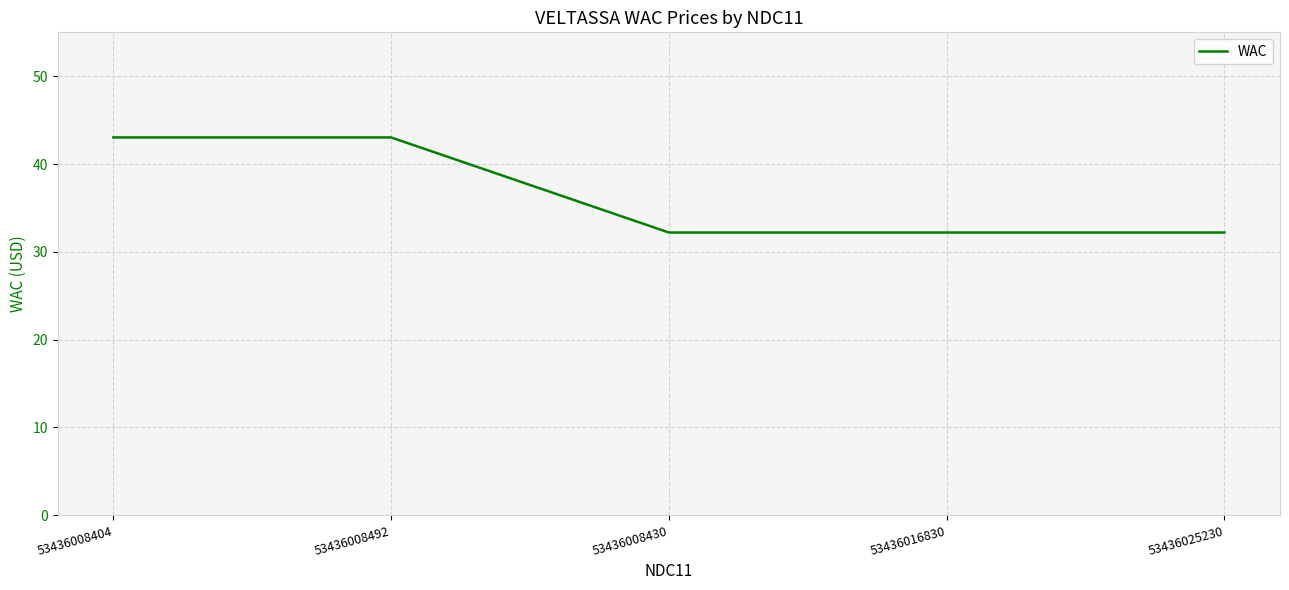

The value at 53436008430 is 32.2. True or false?

True